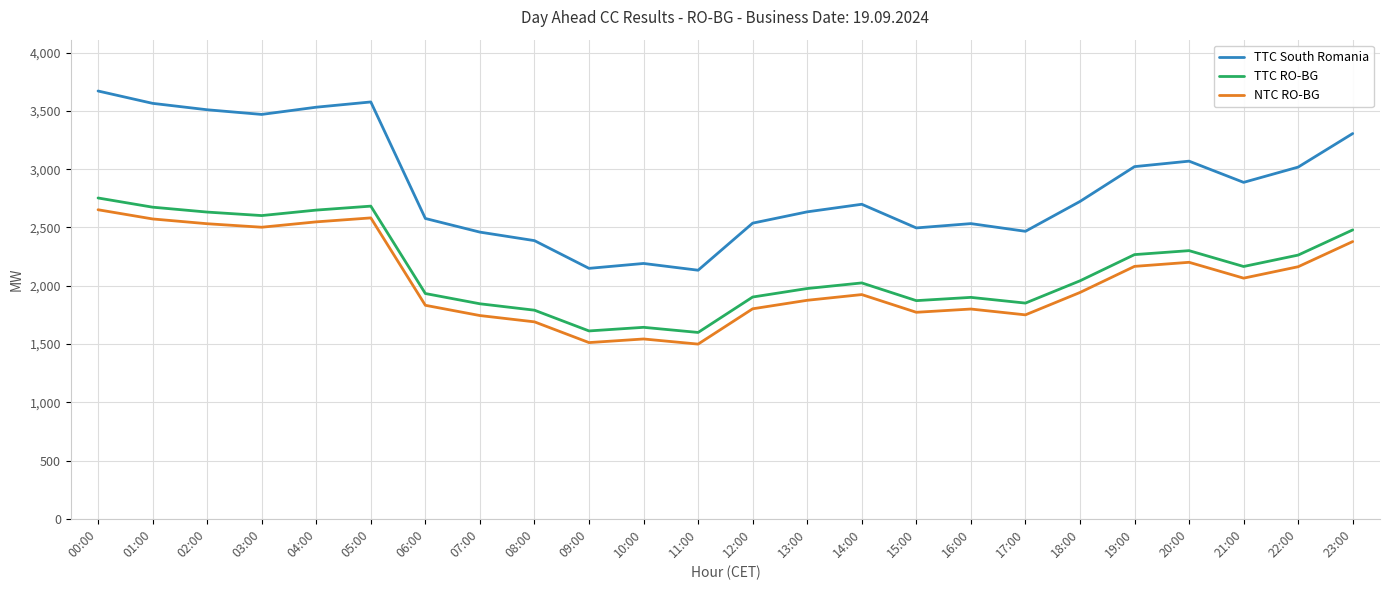

True or false: NTC RO-BG and TTC RO-BG cross at least once.

False